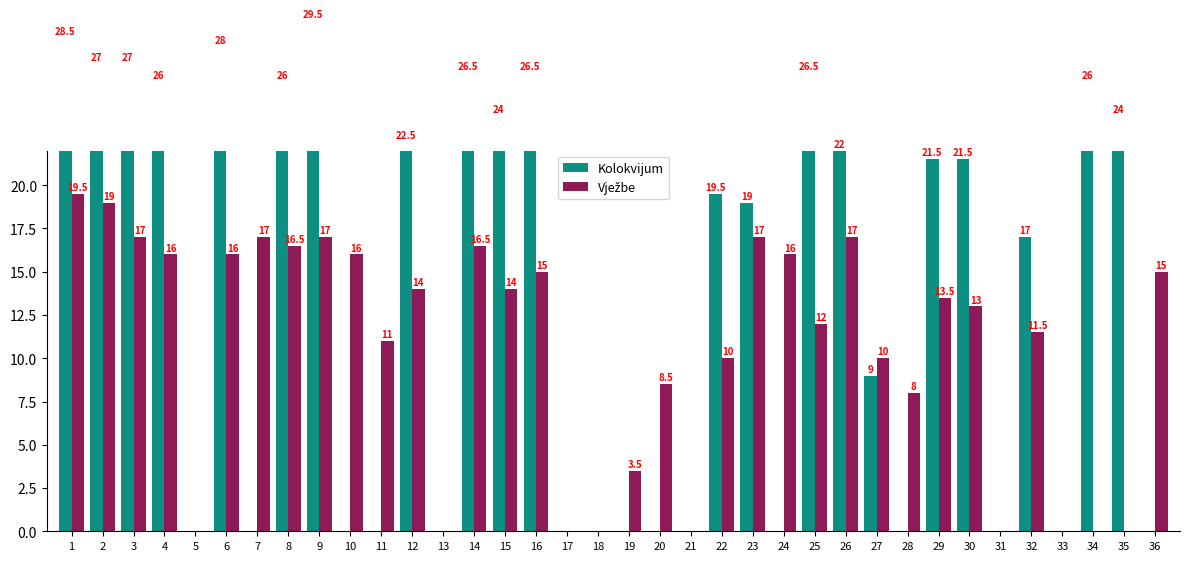

Which series has the largest total across all categories?

Kolokvijum